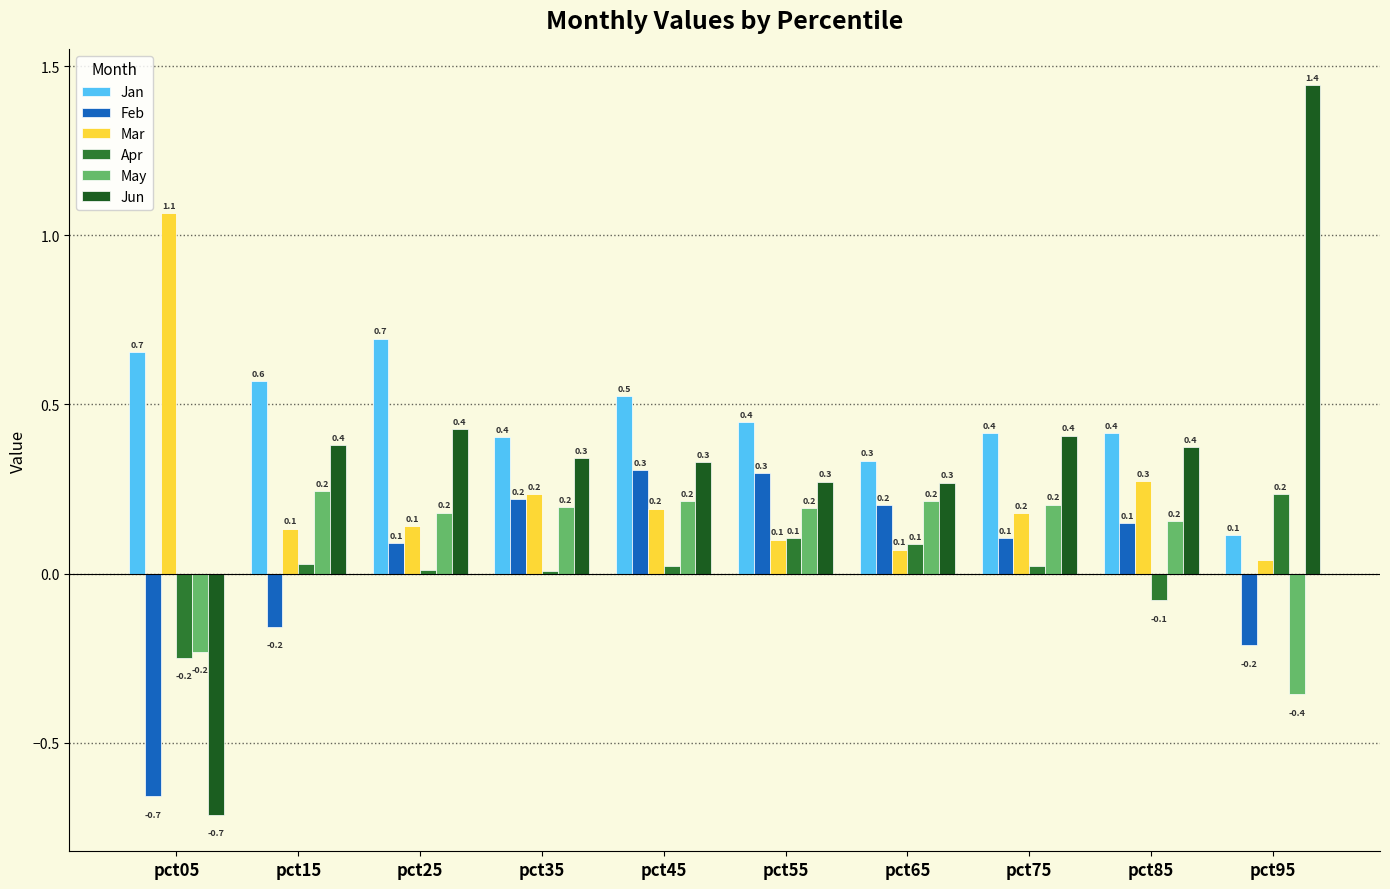

What is the difference between the highest and lowest values at pct35?

0.4